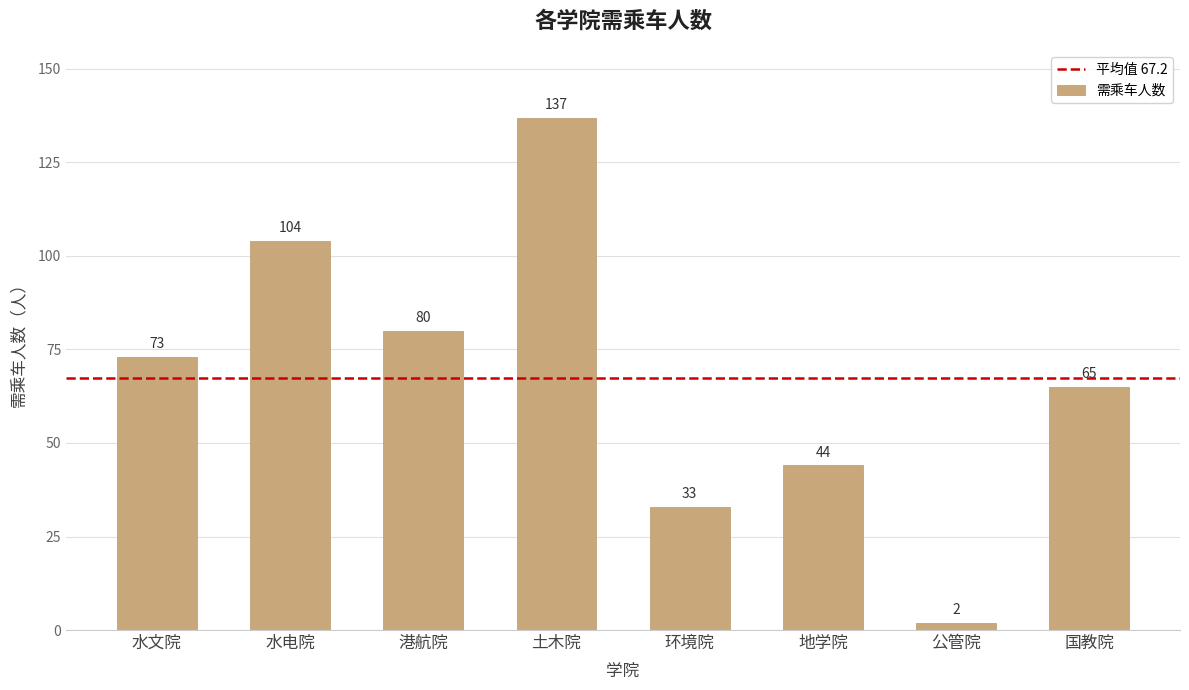

True or false: the data shows 65 at 国教院.

True